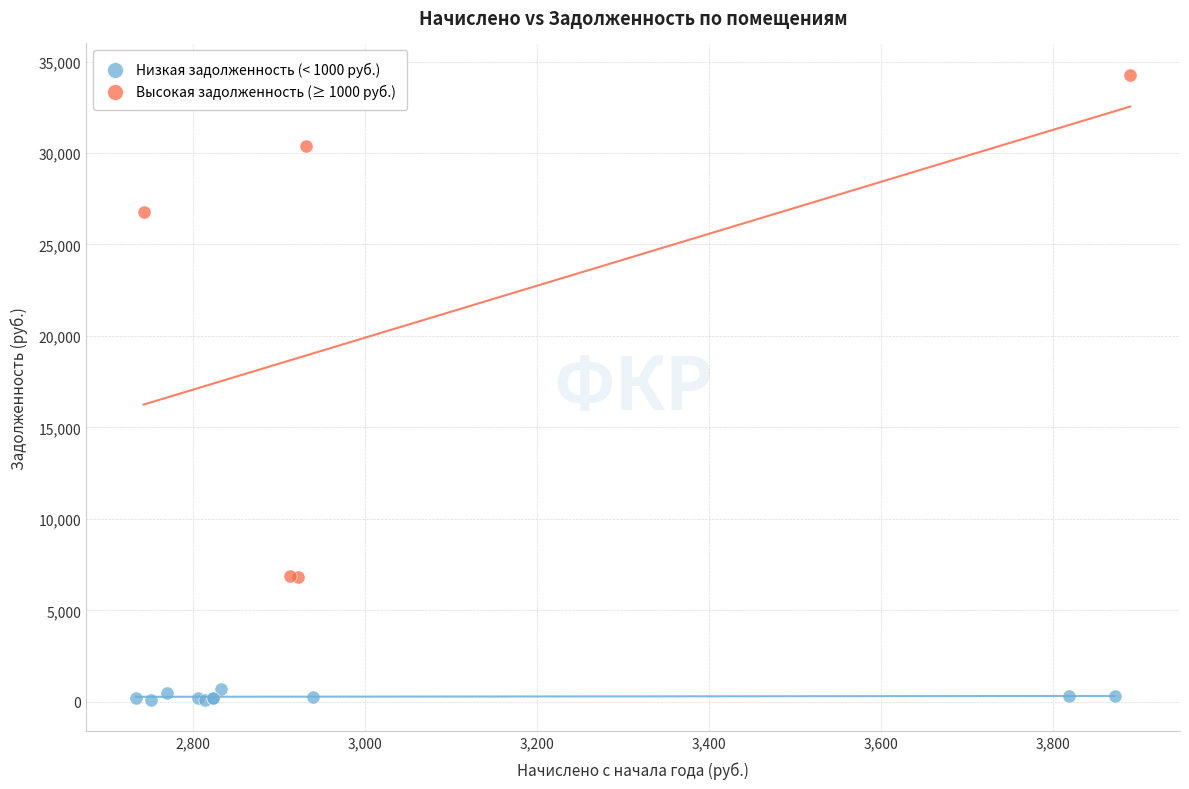

Which series contains the lowest Y value?

Низкая задолженность (< 1000 руб.)